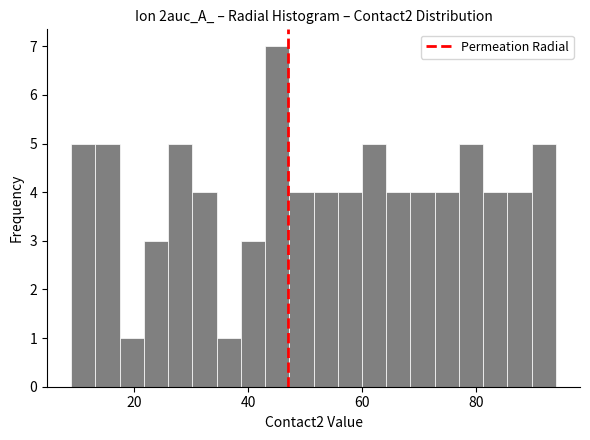

Around what value on the x-axis is the tallest bar? Give the approximate position of its centre, as read against the axis.

46